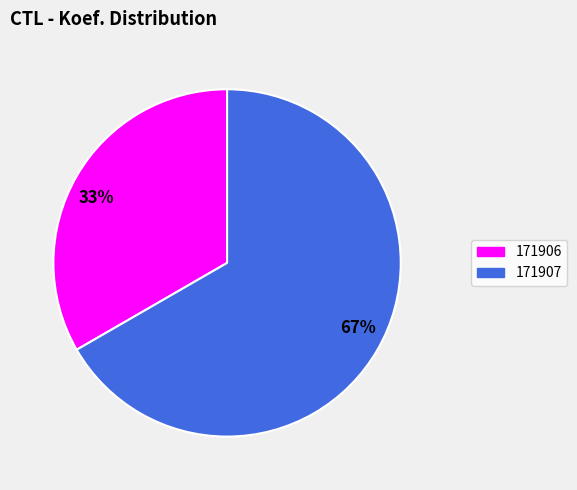

Rank the categories by value from lowest to highest.

33%, 67%